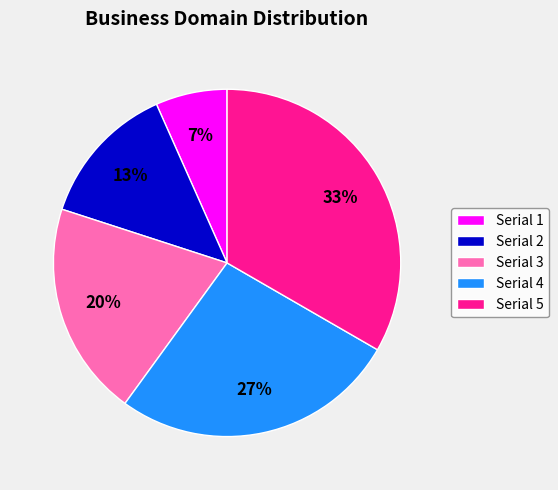

Do Serial 3 and Serial 5 together represent more than half of the pie?

Yes